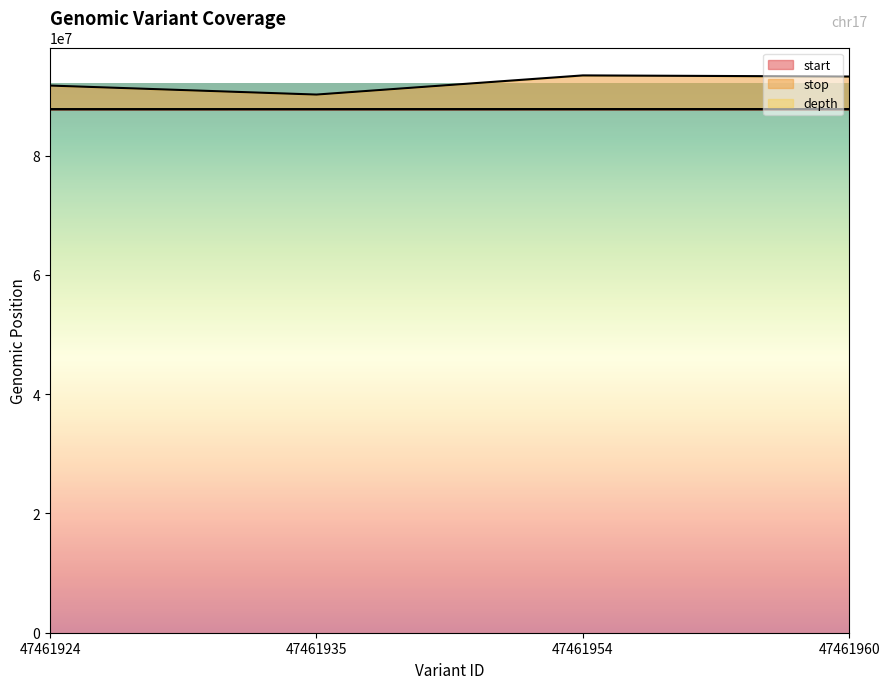

The value of start at 47461954 is 87793281.0. True or false?

True